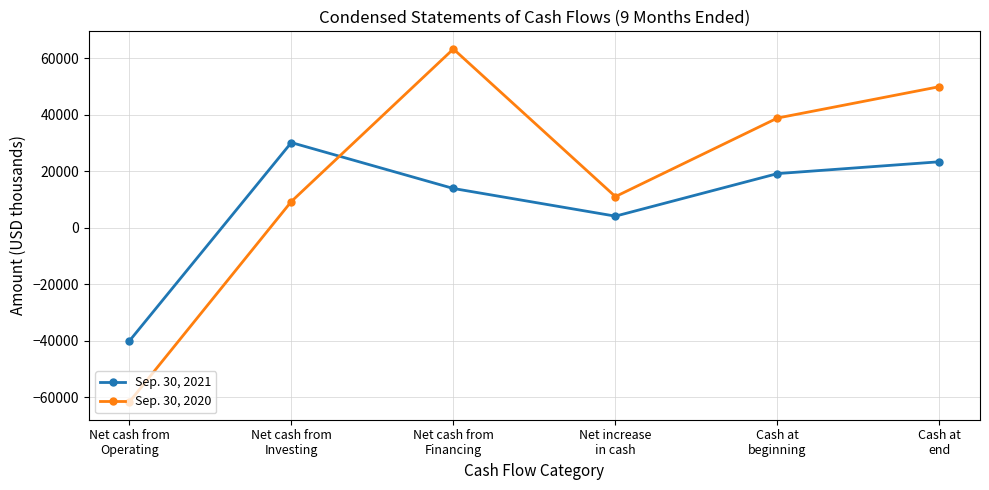

What is the spread (max minus min) of values at Cash at
end?

26587